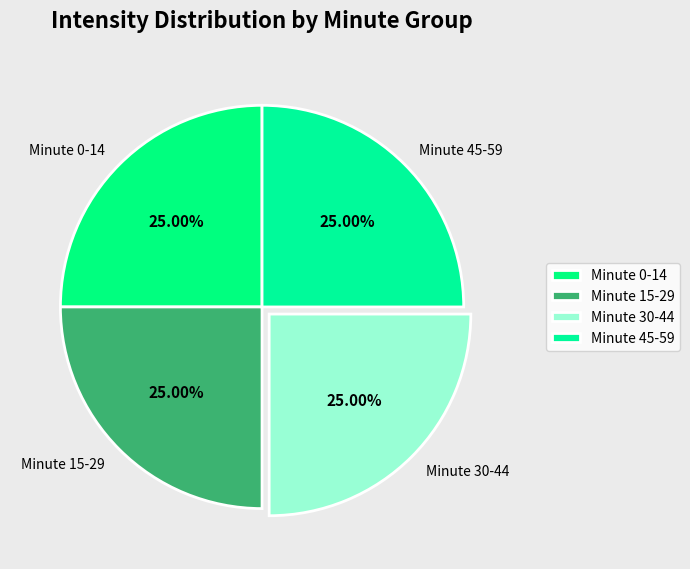

Approximately how many times larger is the value at Minute 45-59 compared to Minute 30-44?

1.0